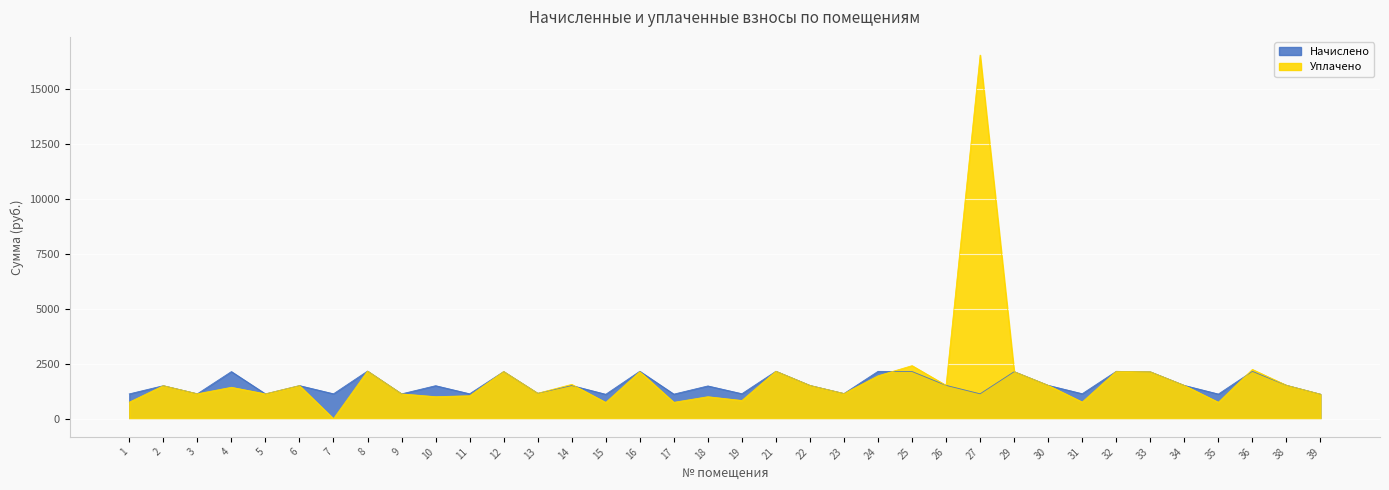

The value of Уплачено at 5 is 1128.2. True or false?

True